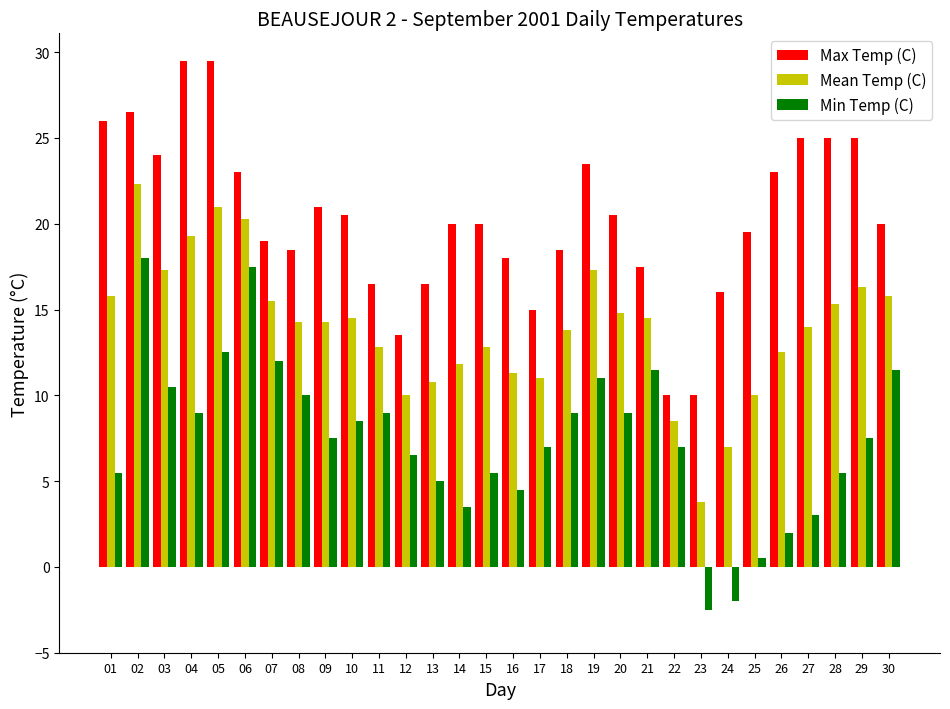

The Mean Temp (C) series shows 26.5 at 30. True or false?

False